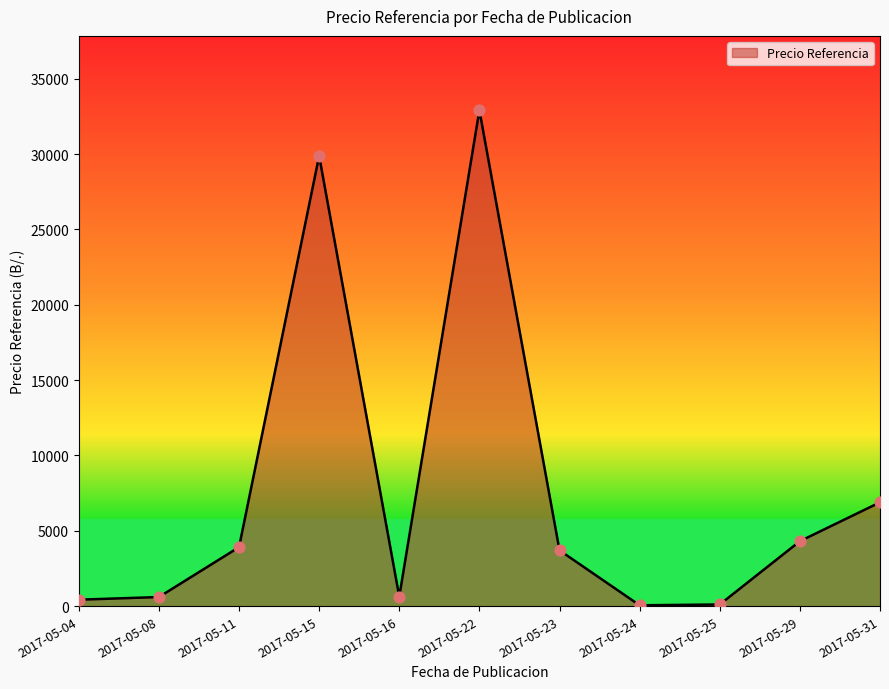

Approximately how many times larger is the value at 2017-05-29 compared to 2017-05-24?

75.8